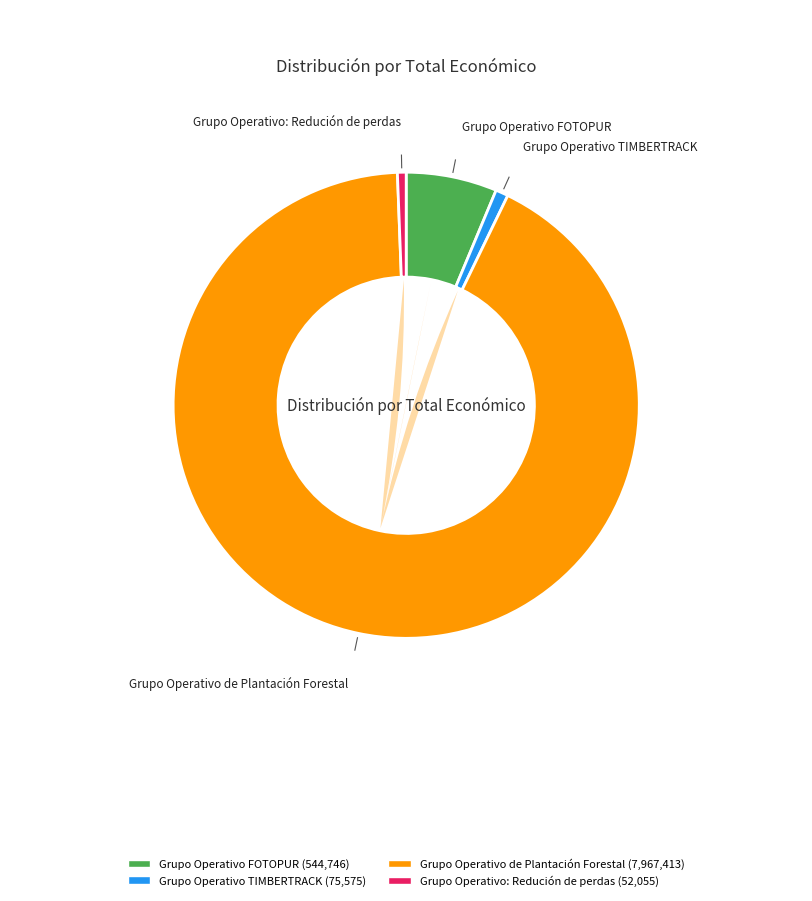

Which slice is the smallest?

Grupo Operativo: Redución de perdas